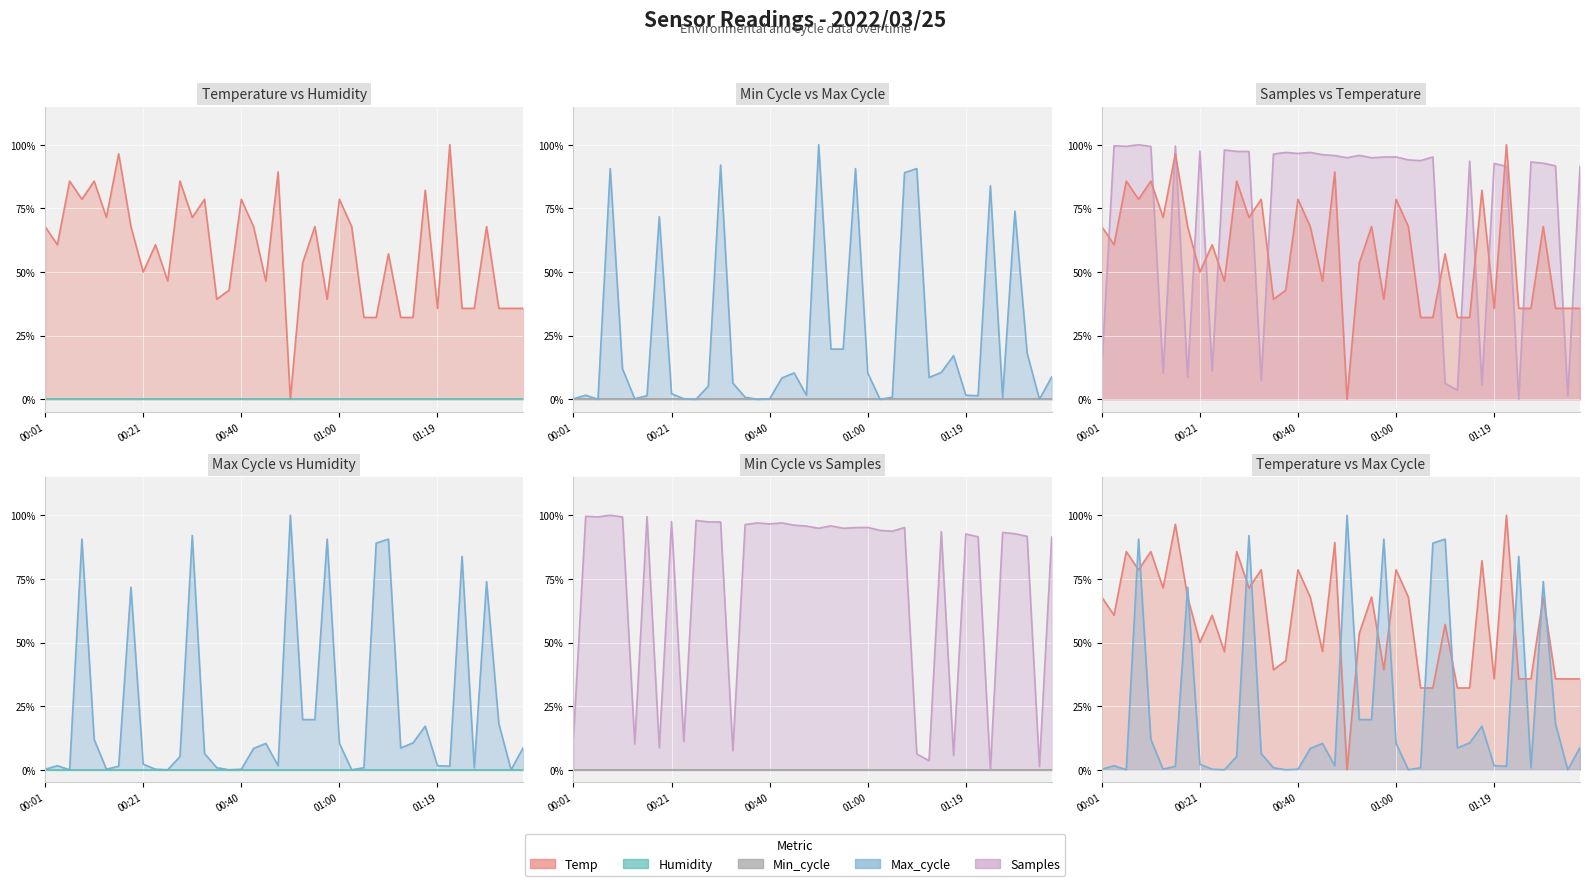

Which series has the largest total across all categories?

Samples line